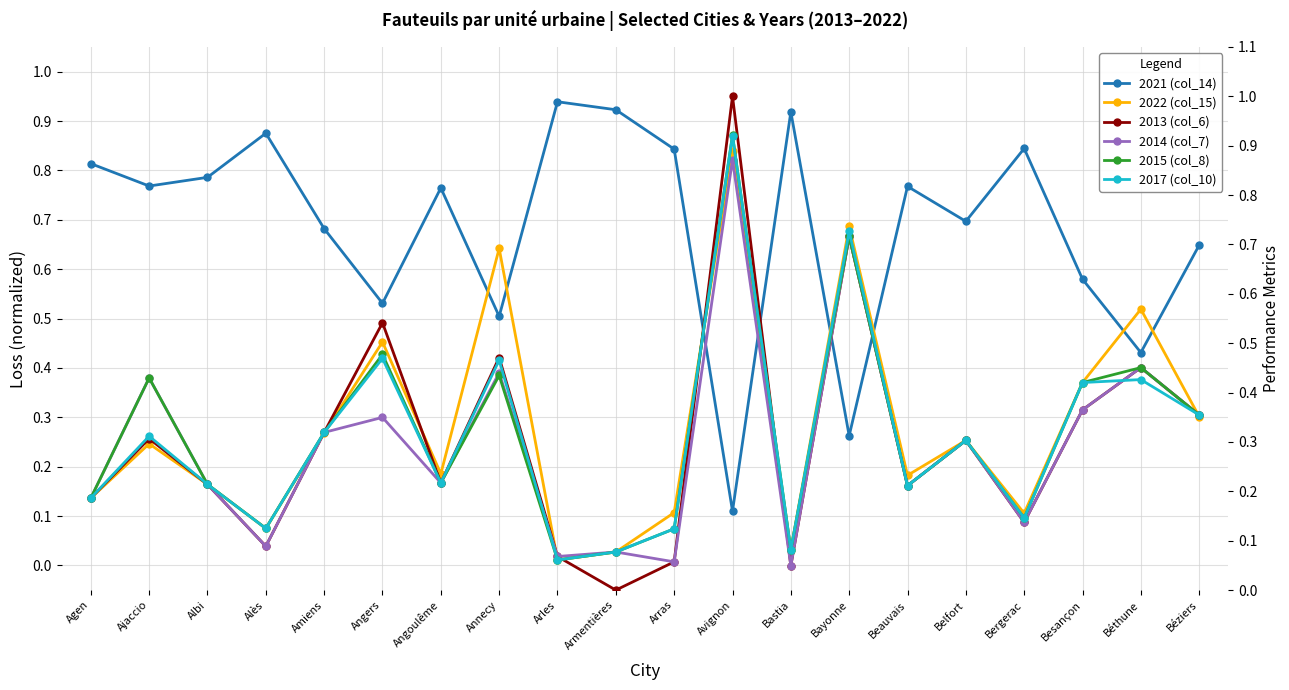

How many data points does each series have?

20